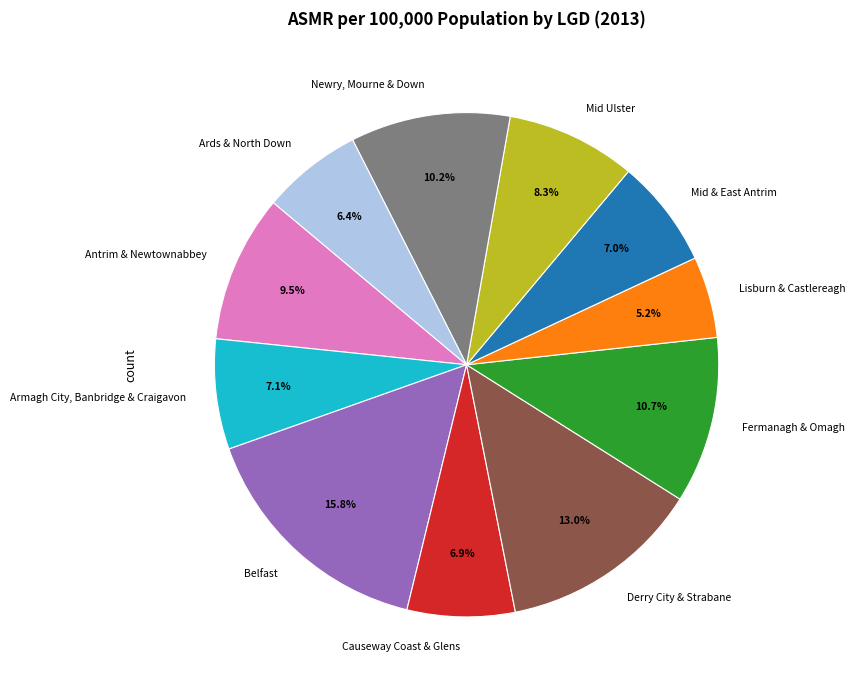

To the nearest percent, what is the difference between the largest and smallest slice percentages?

11%